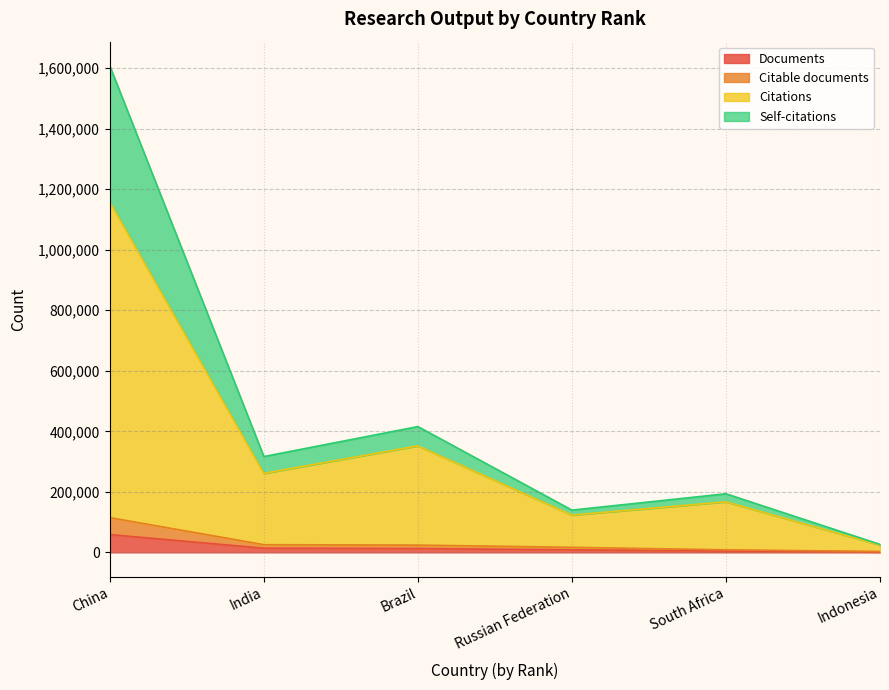

At which category is the sum across all series the highest?

China